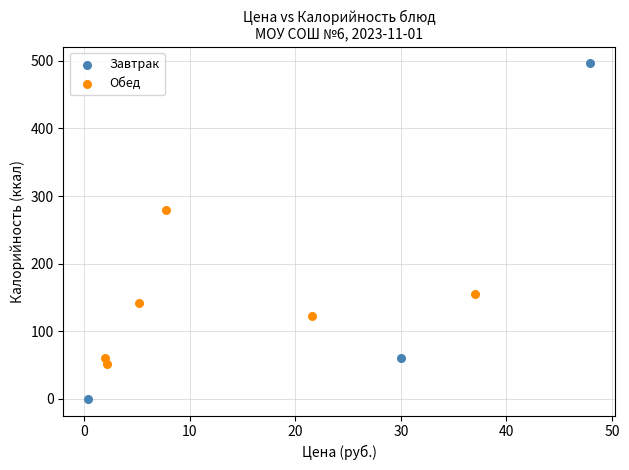

Which series has the largest Y range (max minus min)?

Завтрак